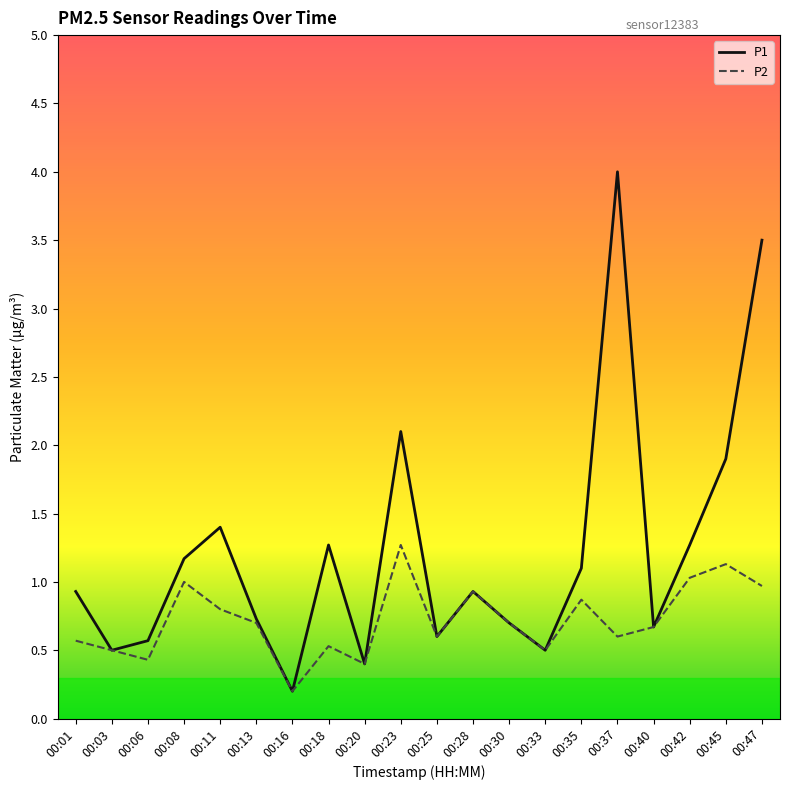

Reading left to right, list all the values displayed in this chart.

P1: 0.9	0.5	0.6	1.2	1.4	0.7	0.2	1.3	0.4	2.1	0.6	0.9	0.7	0.5	1.1	4.0	0.7	1.3	1.9	3.5
P2: 0.6	0.5	0.4	1.0	0.8	0.7	0.2	0.5	0.4	1.3	0.6	0.9	0.7	0.5	0.9	0.6	0.7	1.0	1.1	1.0